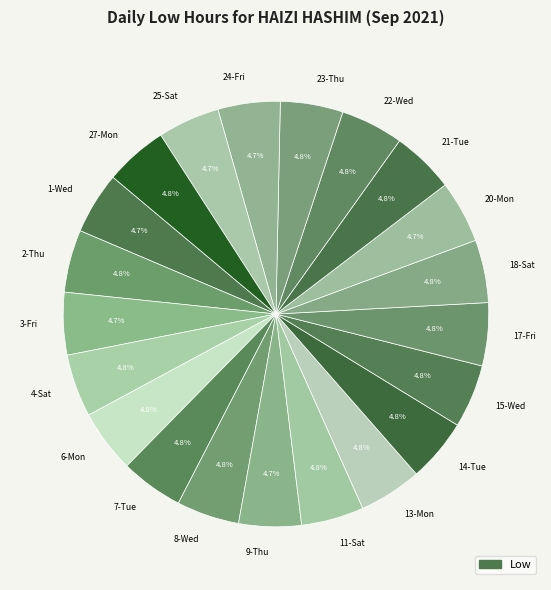

To the nearest percent, what portion does 14-Tue represent?

5%